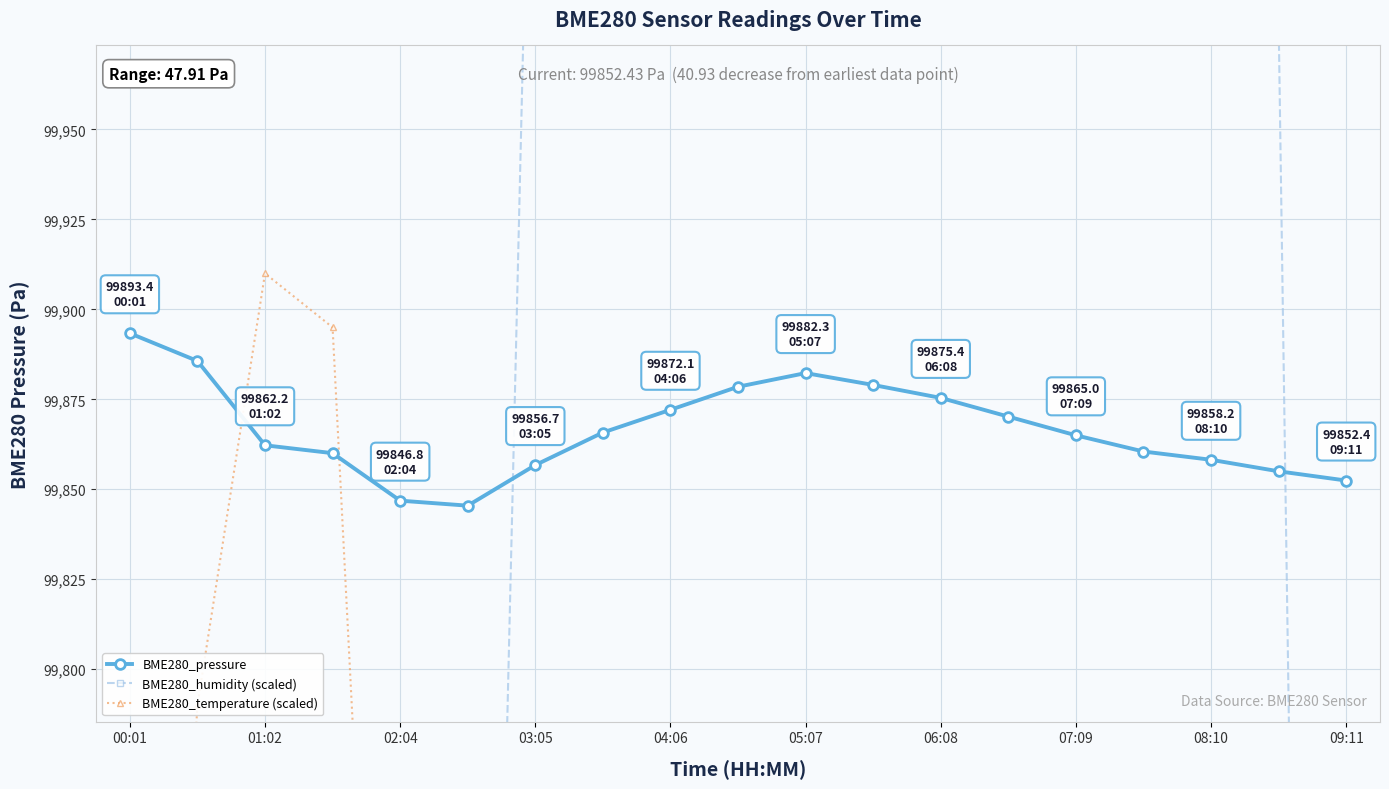

The BME280_pressure series shows 99872.1 at 04:06. True or false?

True